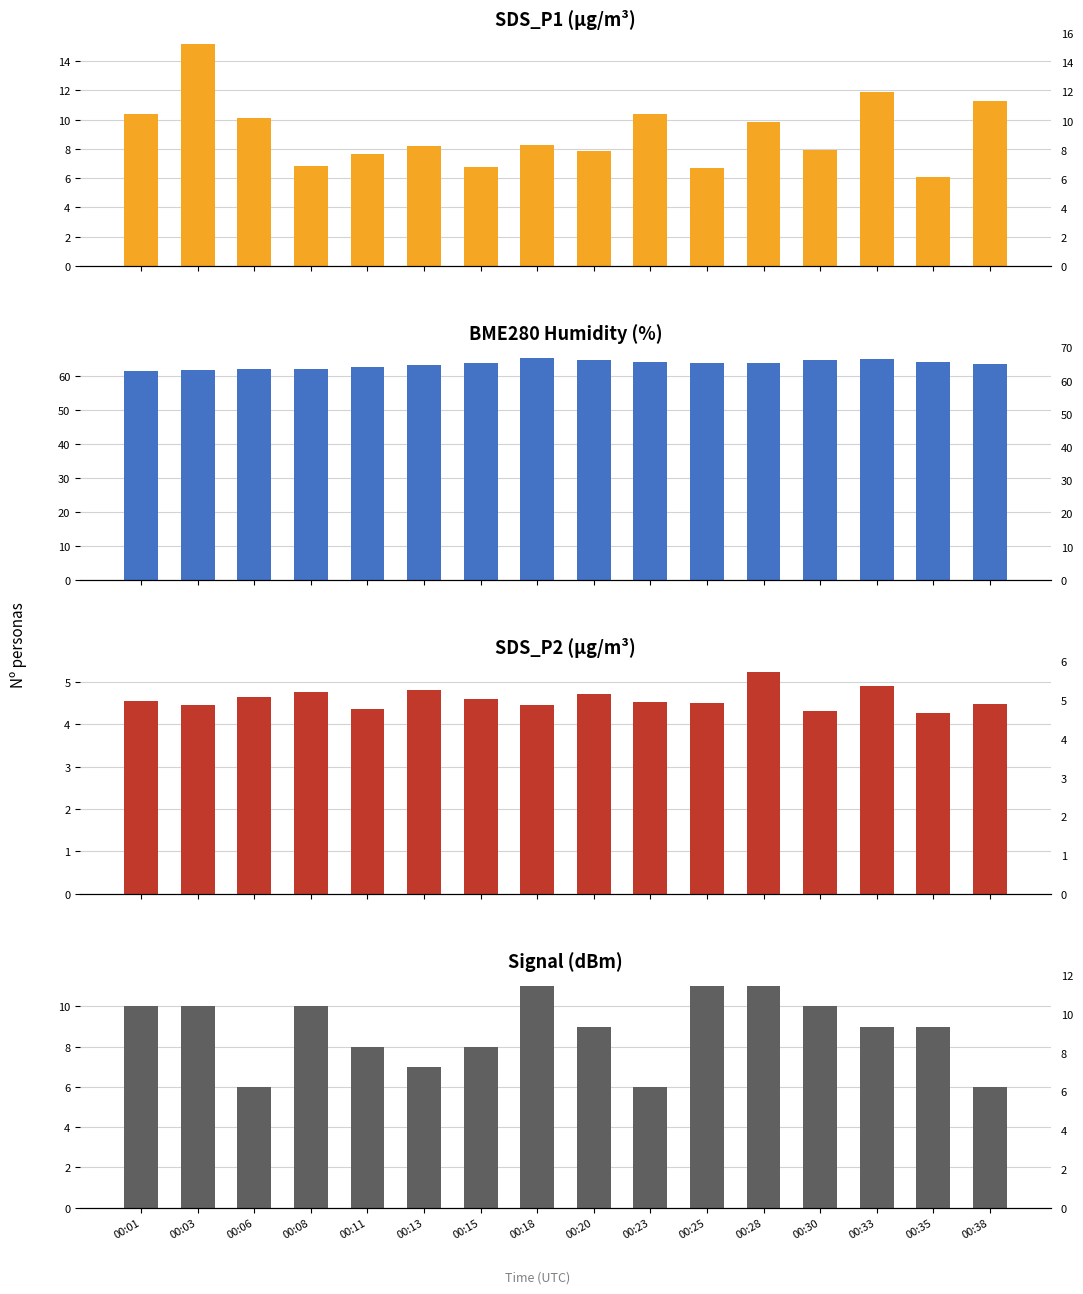

Which series has the largest total across all categories?

BME280_humidity